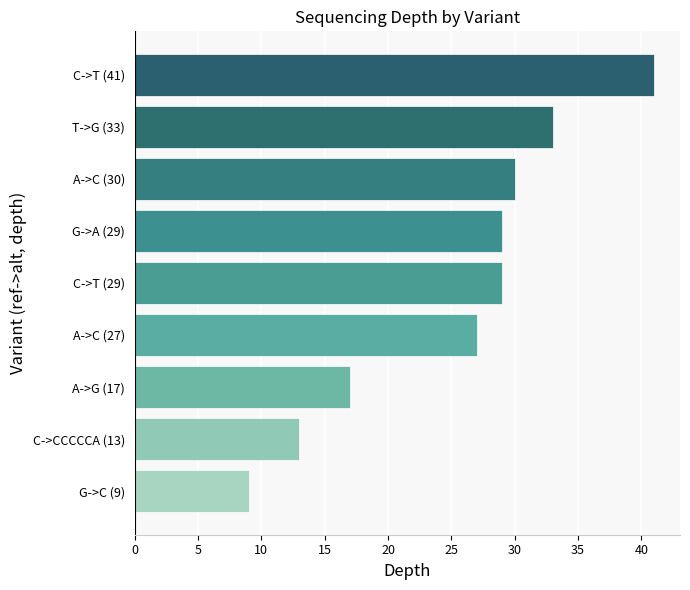

What is the change in value from G->A (29) to C->T (41)?

+12